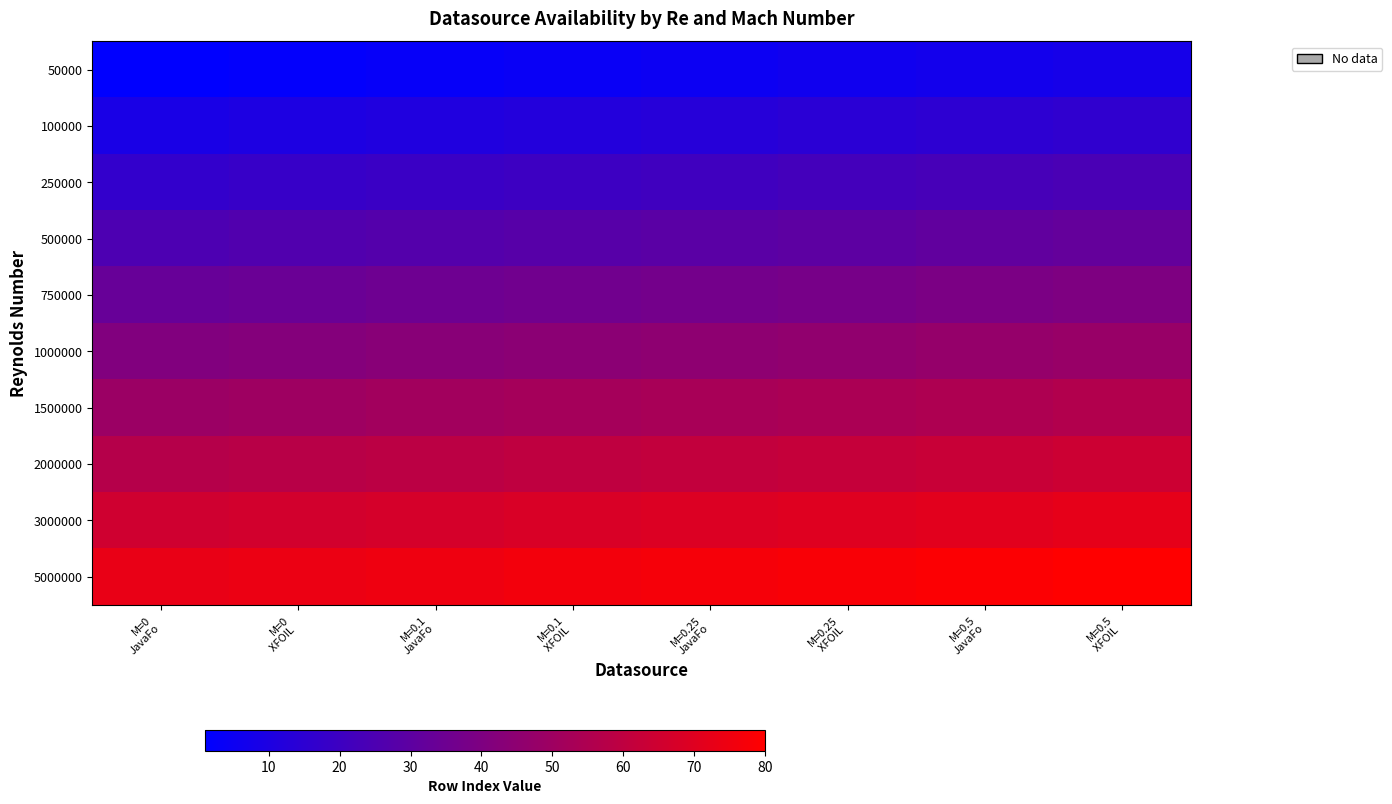

What is the minimum value shown in the chart?

1